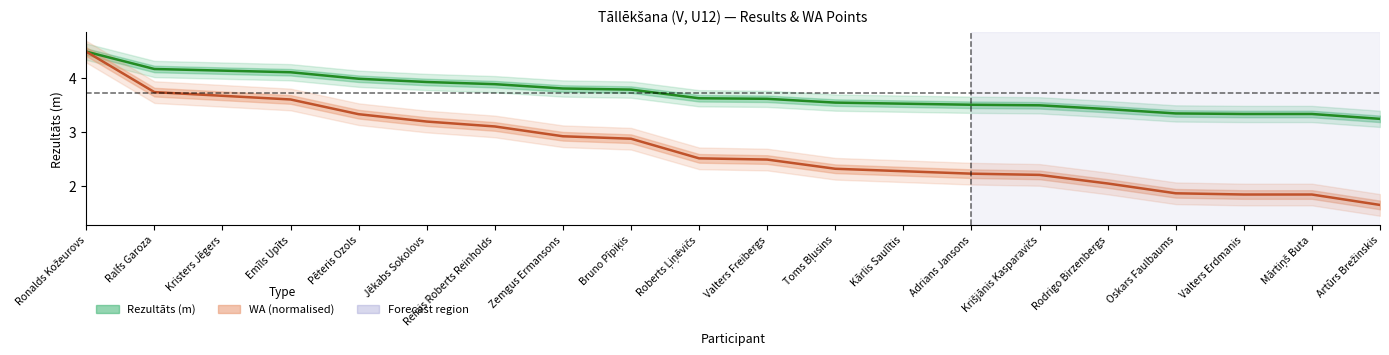

Rank the series by their average value, from highest to lowest.

Rezultāts (m), WA (normalised)